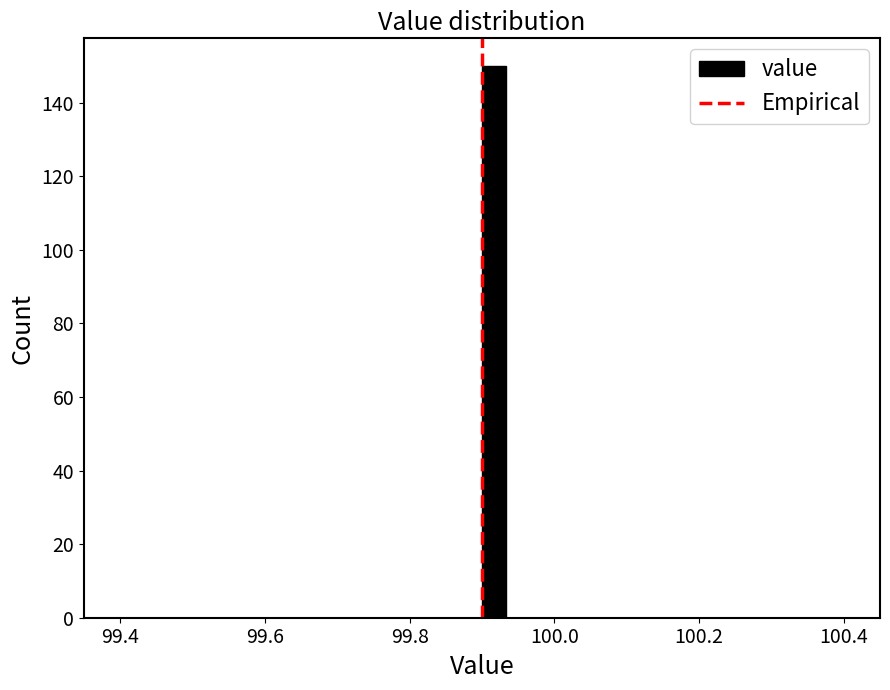

Read against the x-axis, roughly where is the centre of the tallest bar?

99.92